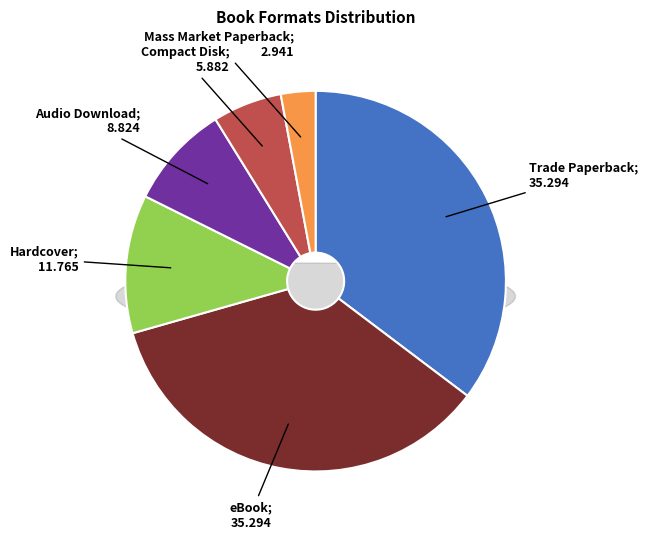

To the nearest percent, what is the combined percentage of Trade Paperback and Hardcover?

47%